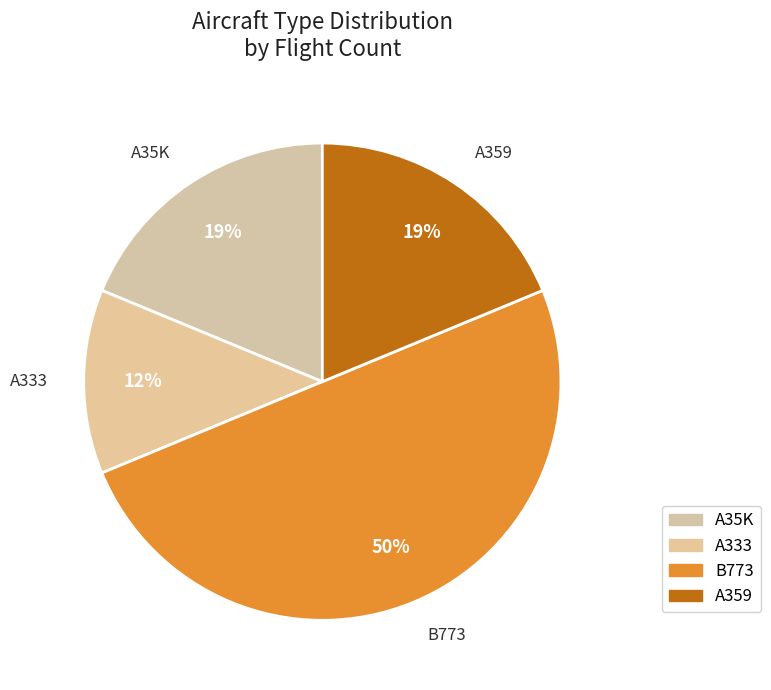

Is it true that A35K is 31% of the pie?

False